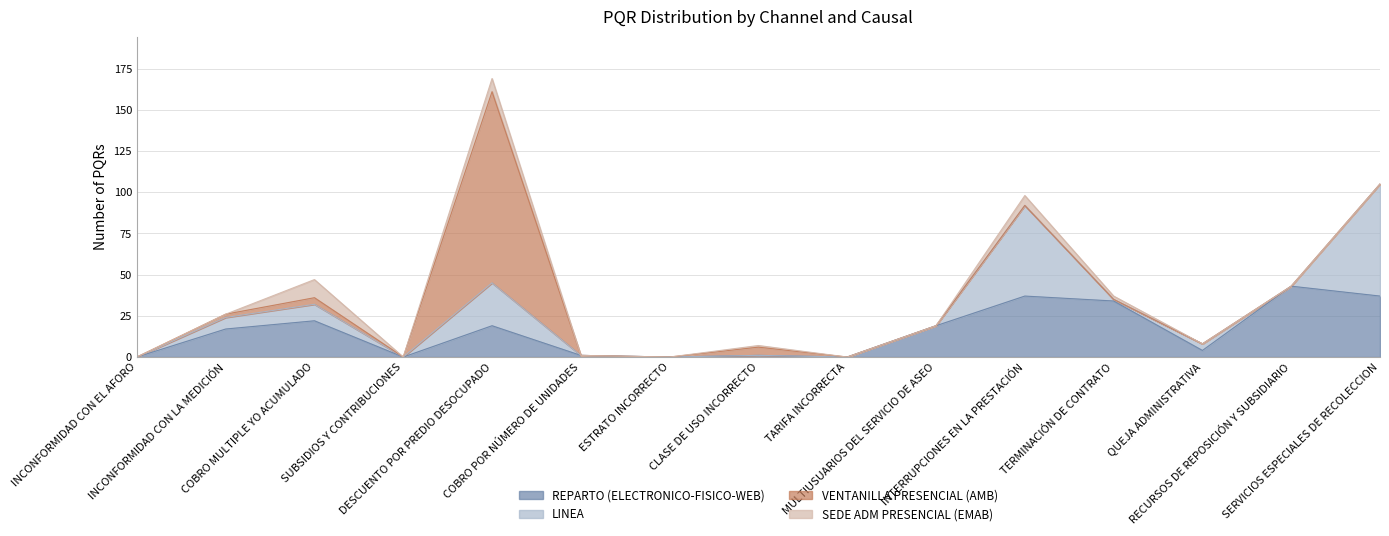

The LINEA series shows 0 at ESTRATO INCORRECTO. True or false?

True